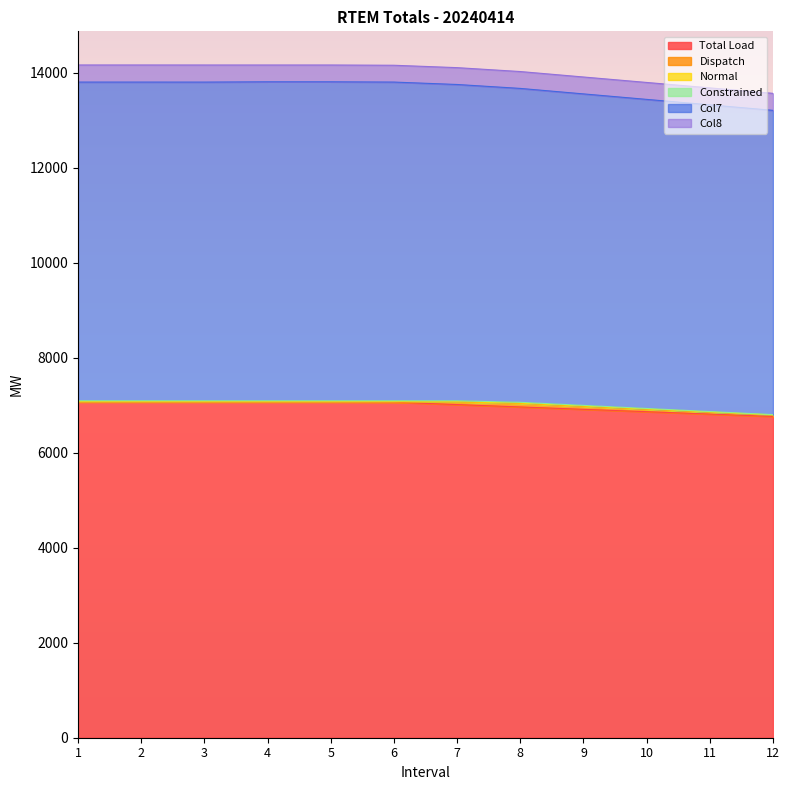

The value of Total Load at 12 is 9814.3. True or false?

False